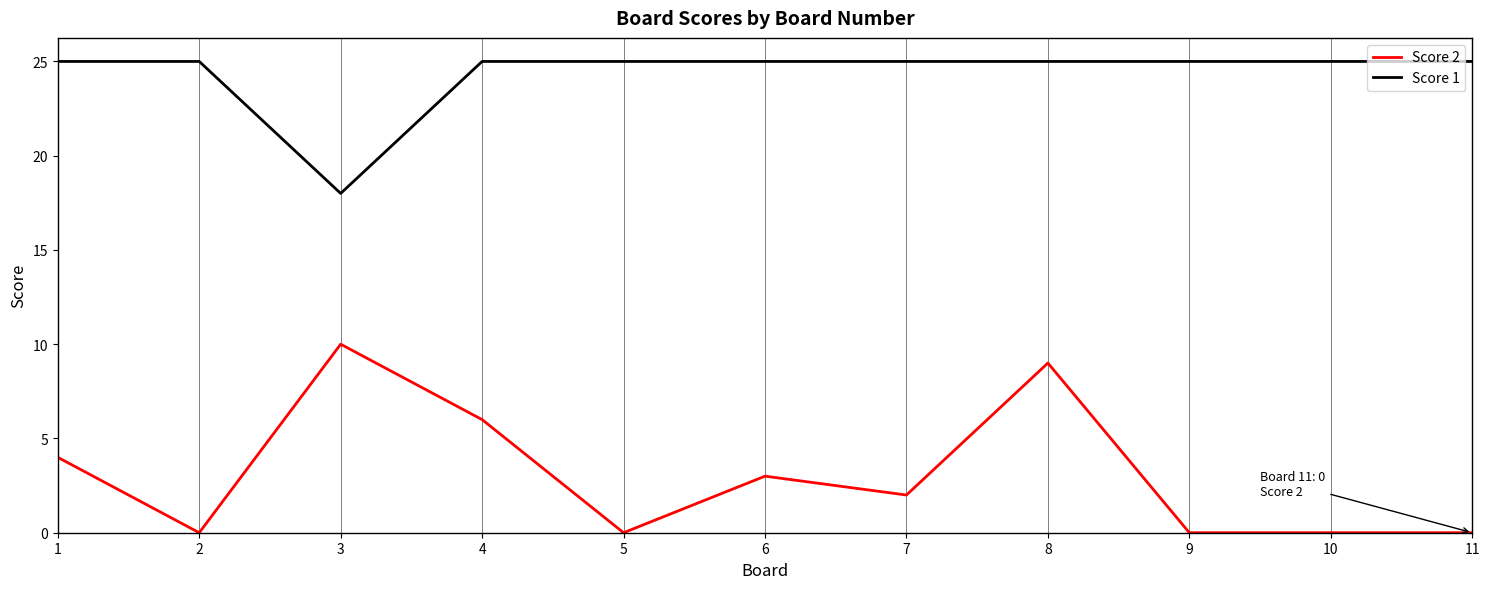

At which label is Score 1 closest to 21?

3